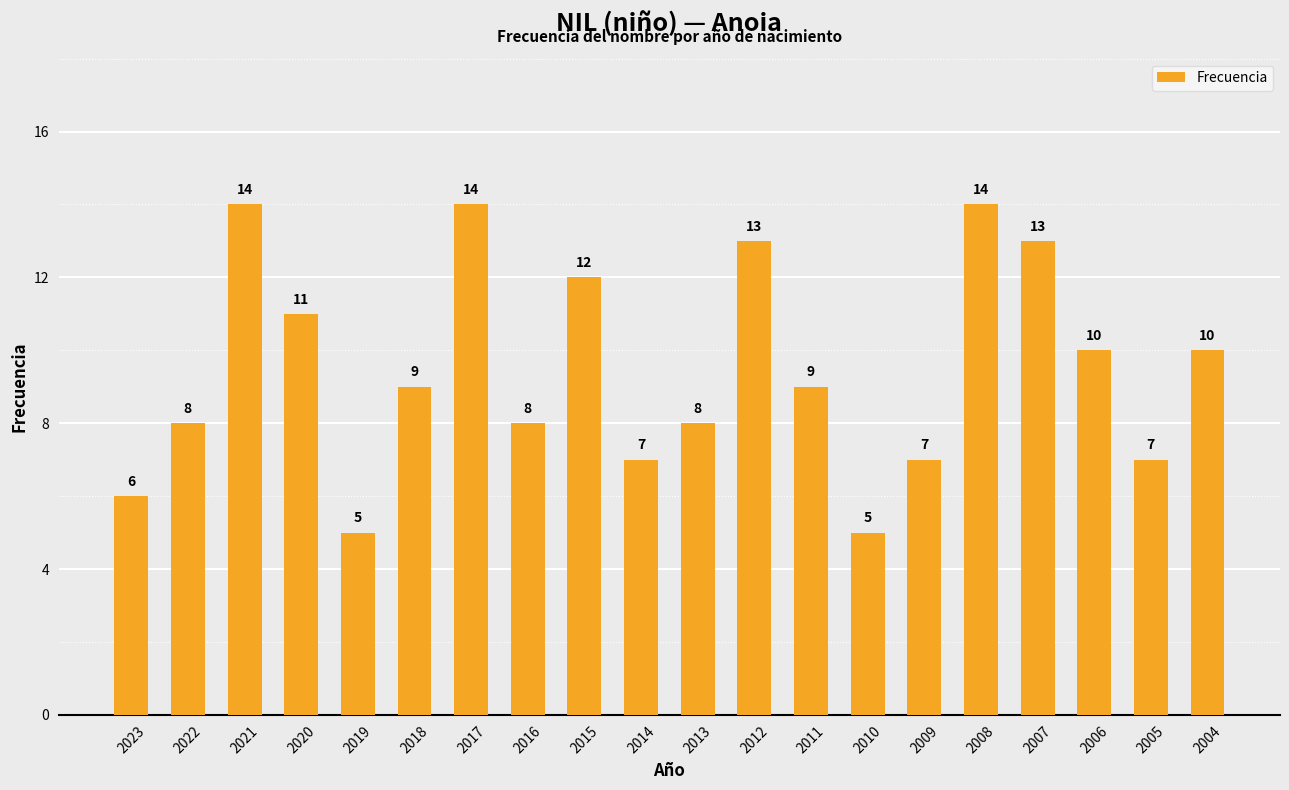

Is it true that the value at 2004 is 10?

True